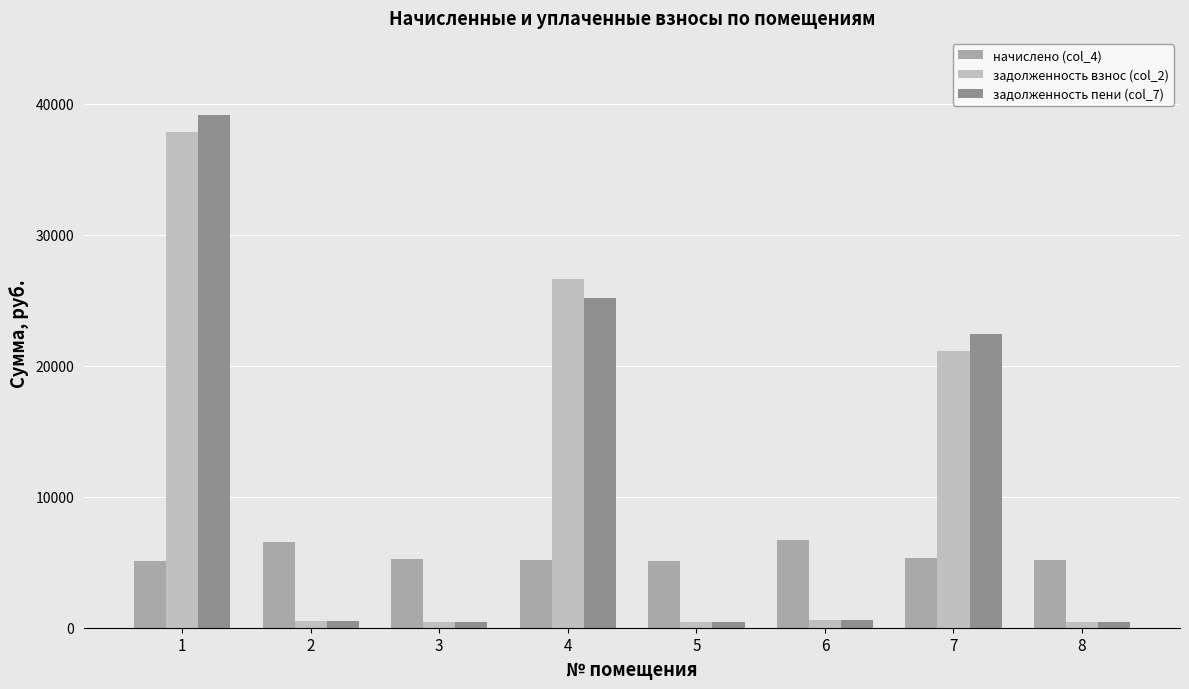

Which category has the lowest value in the задолженность пени (col_7) series?

5